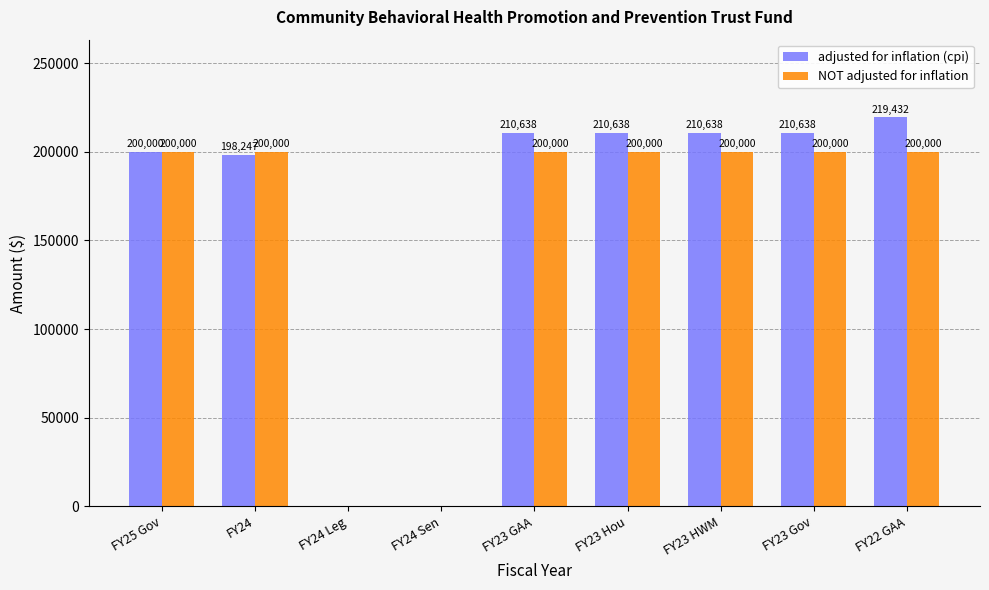

True or false: NOT adjusted for inflation has a value of 200000 at FY23 GAA.

True